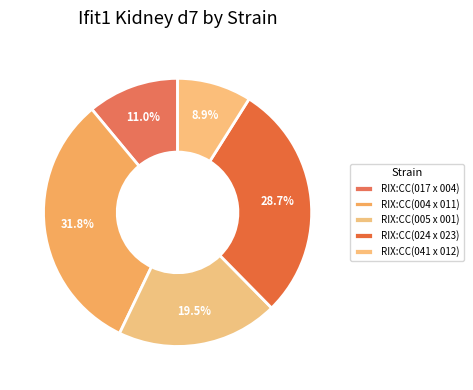

Combined, what portion of the pie is RIX:CC(005 x 001) and RIX:CC(004 x 011)?

51.3%